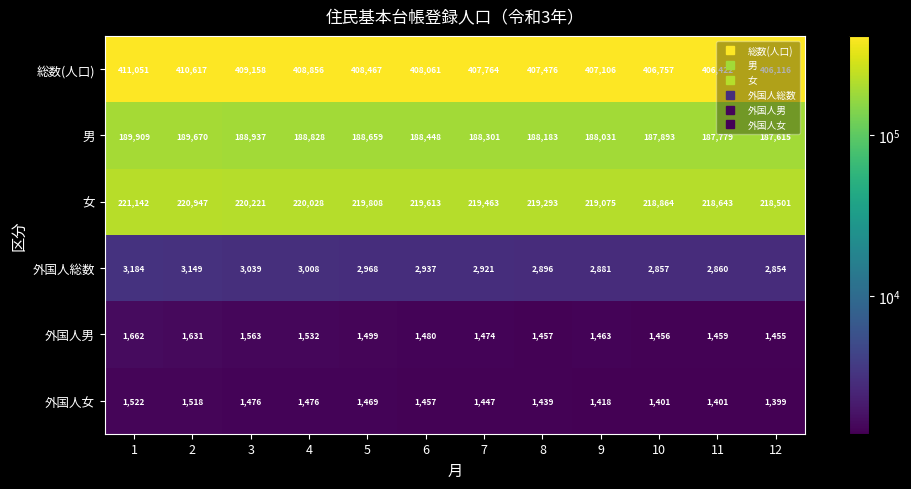

What is the difference between the 外国人男 values at 4 and 3?

31